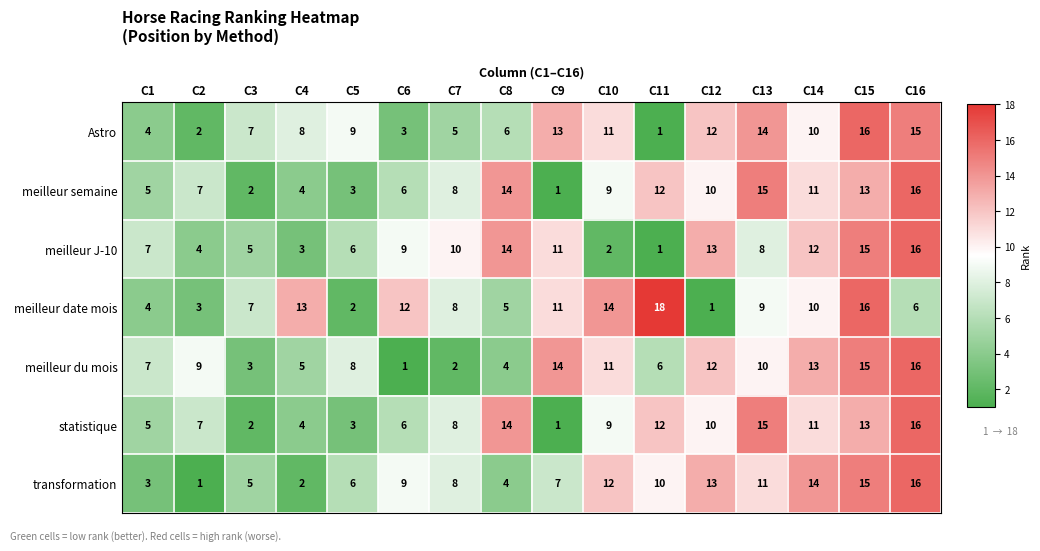

What is the difference between the second highest and second lowest values in the transformation series?

13